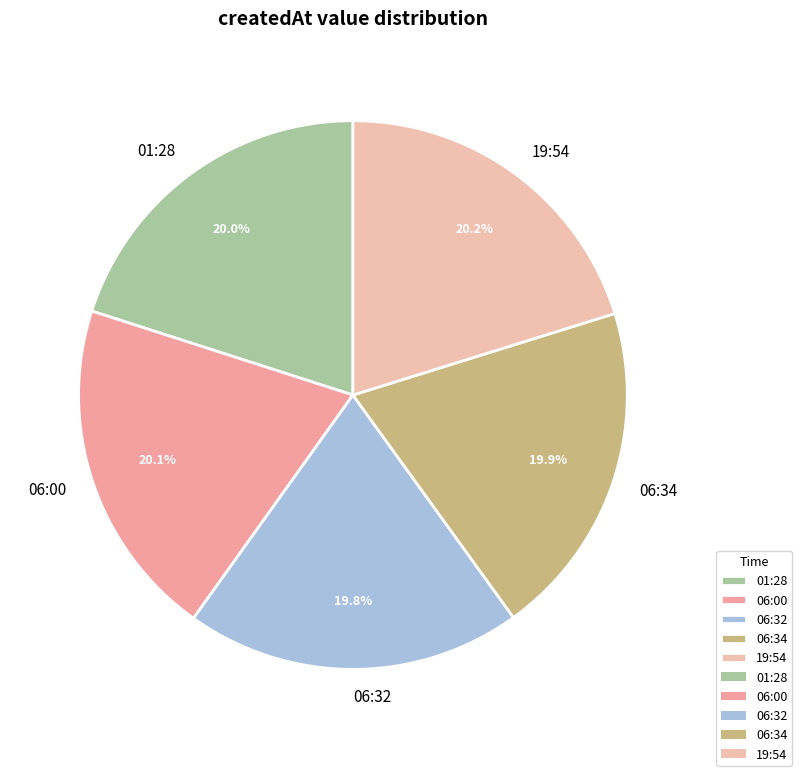

Does 06:34 represent more than half of the total?

No